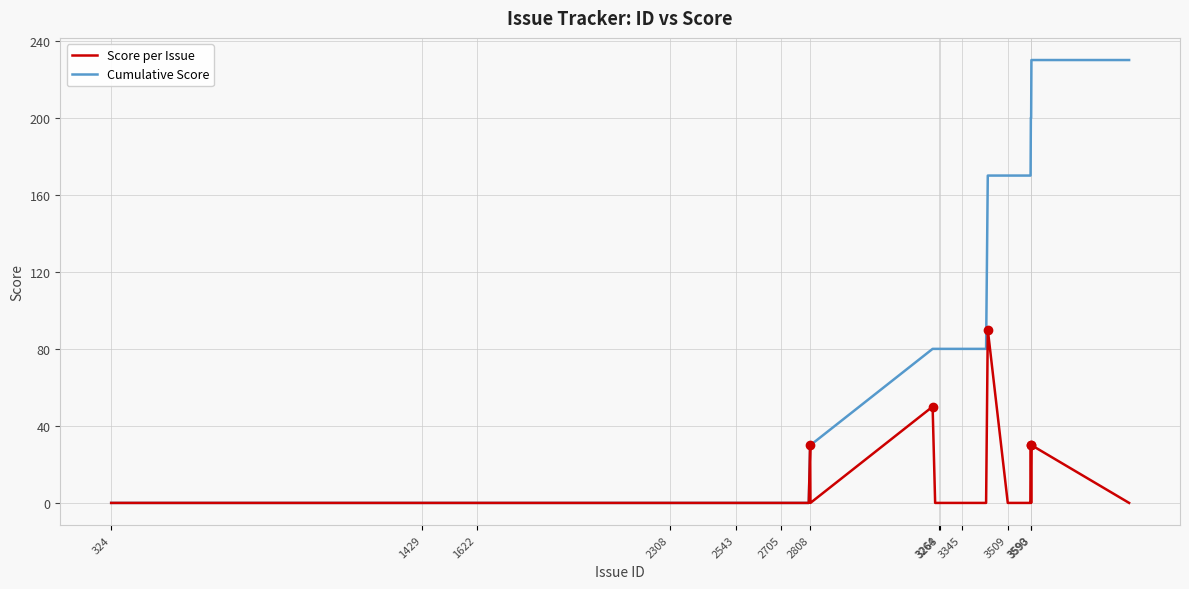

Which series has the largest range (max minus min)?

Cumulative Score